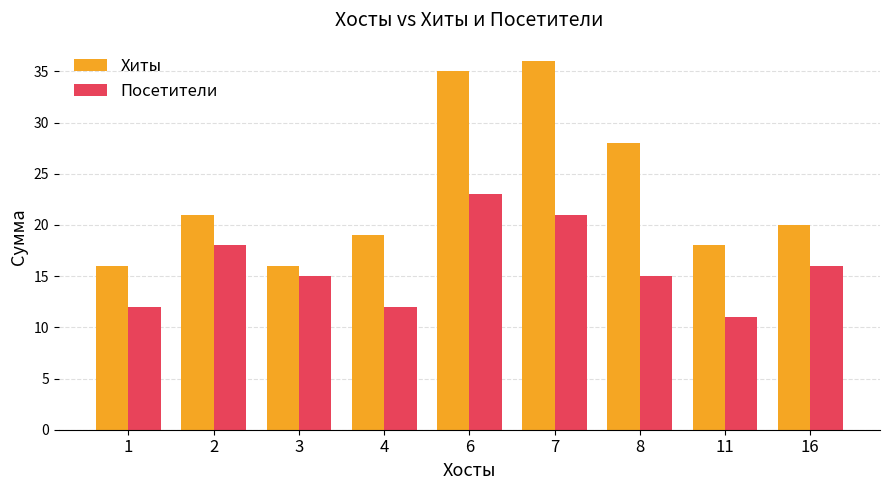

What is the difference between the highest and lowest values at 7?

15